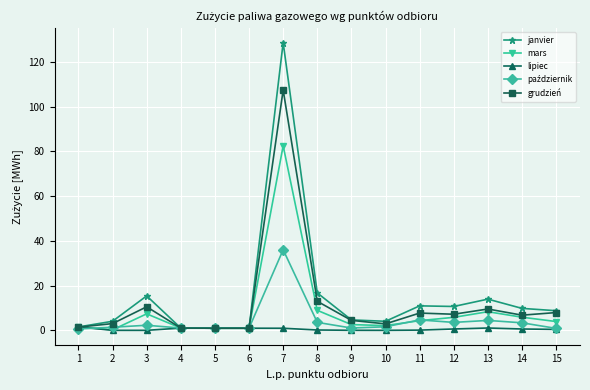

At which category is the sum across all series the highest?

7